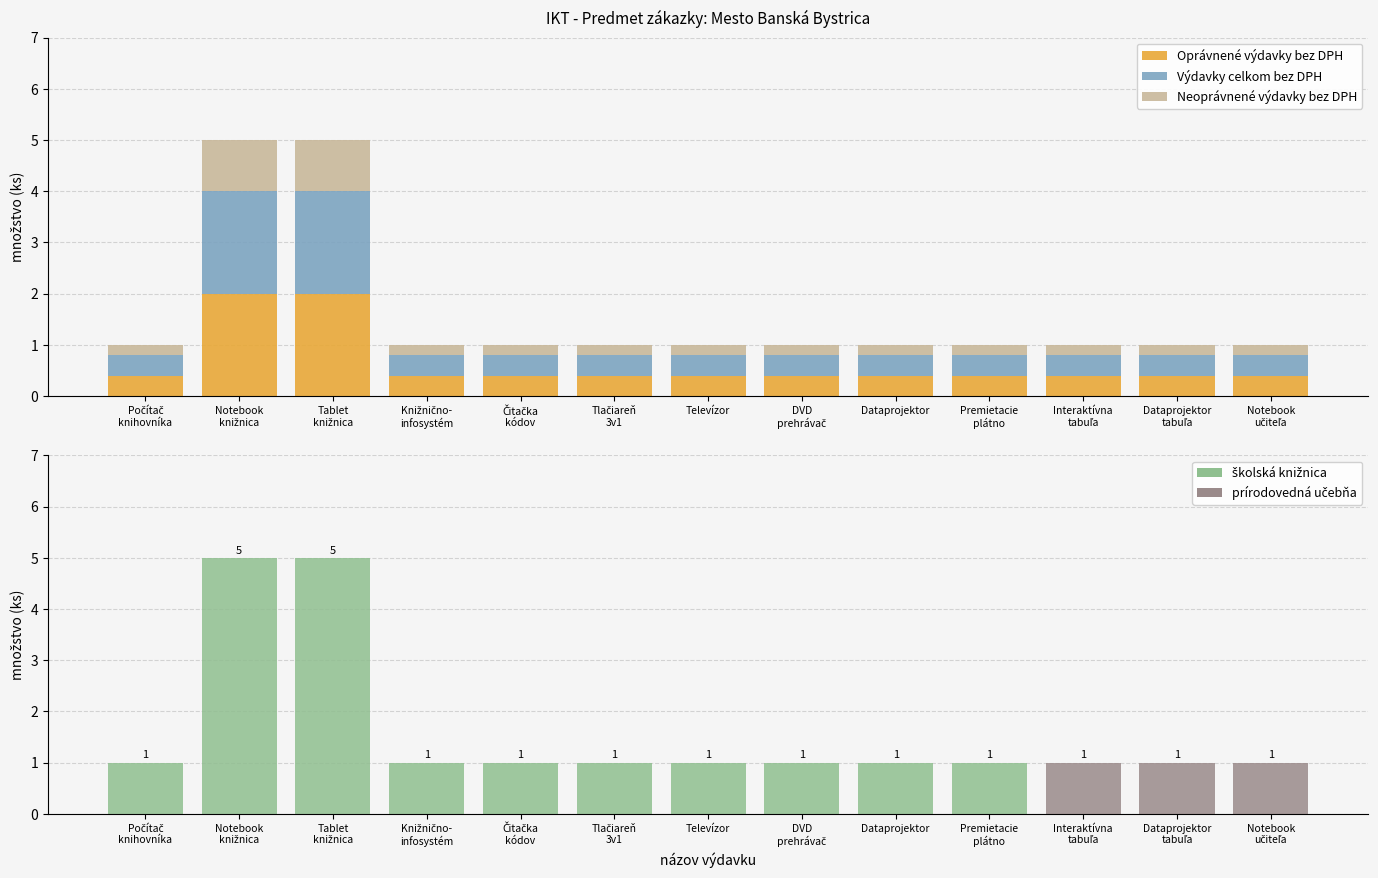

How many categories are shown in the chart?

13